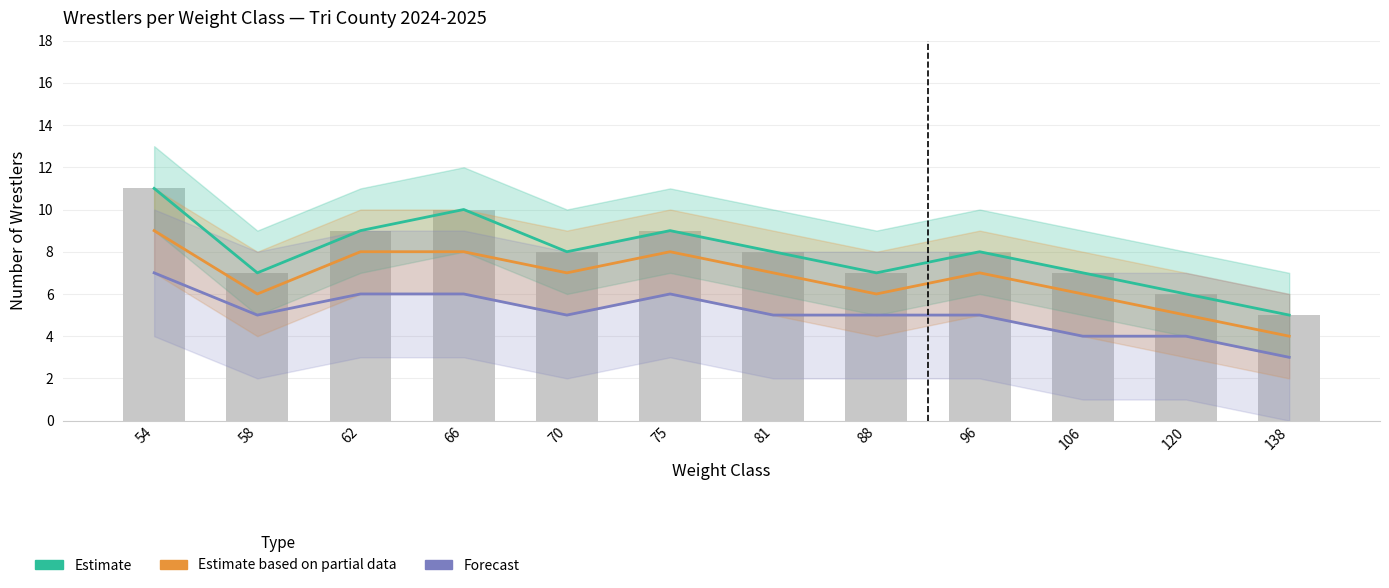

At which label does Estimate based on partial data first exceed 7?

54